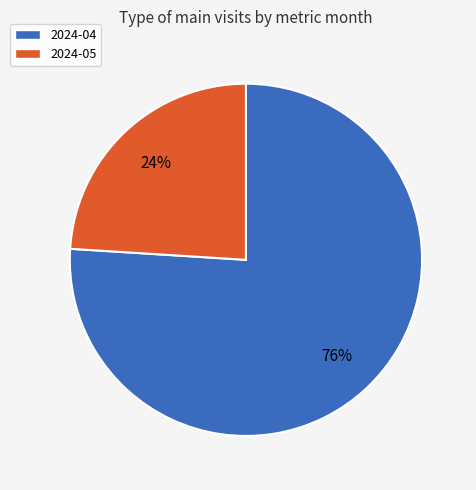

Which slice is the largest?

2024-04